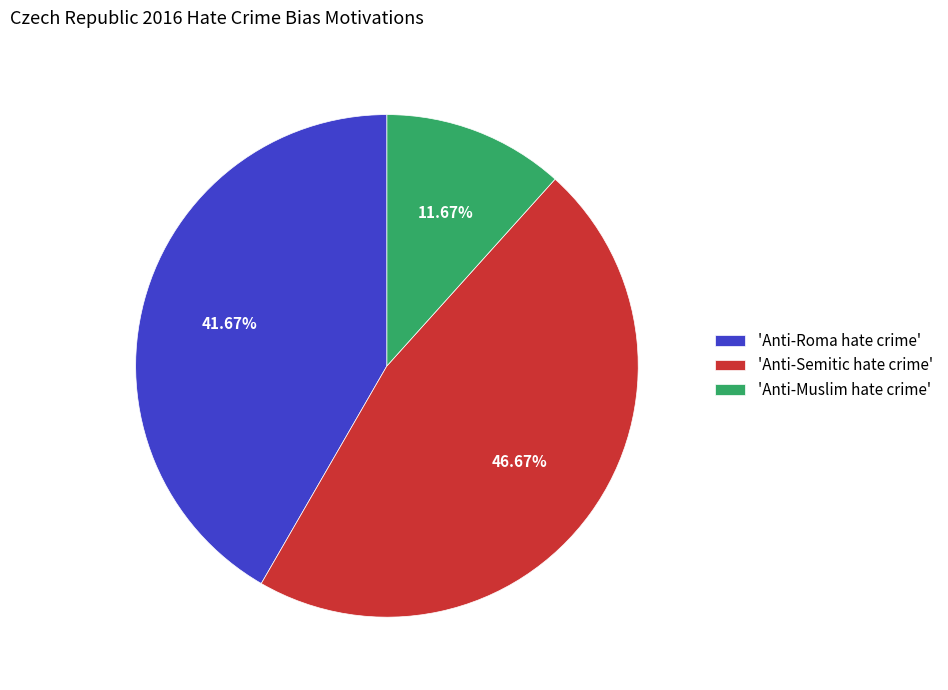

Which category has the biggest portion of the pie?

'Anti-Semitic hate crime'